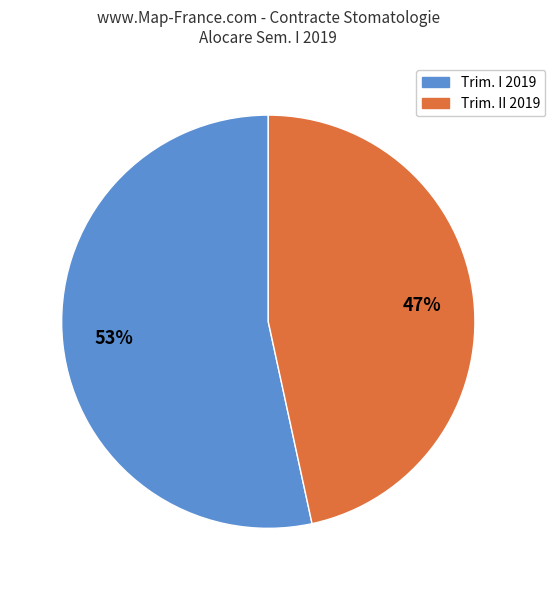

Is there any slice that represents more than half of the pie?

Yes